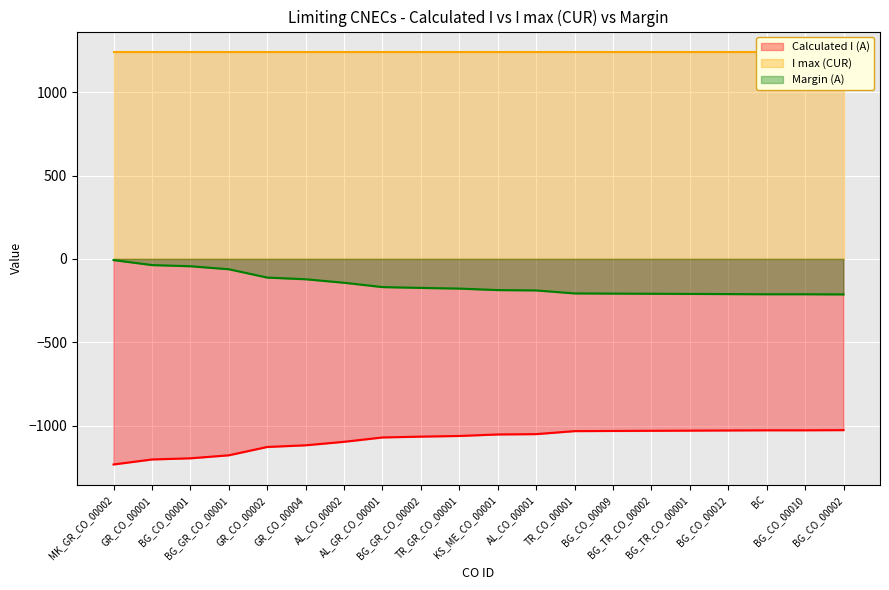

Which category has the highest value across all series?

MK_GR_CO_00002